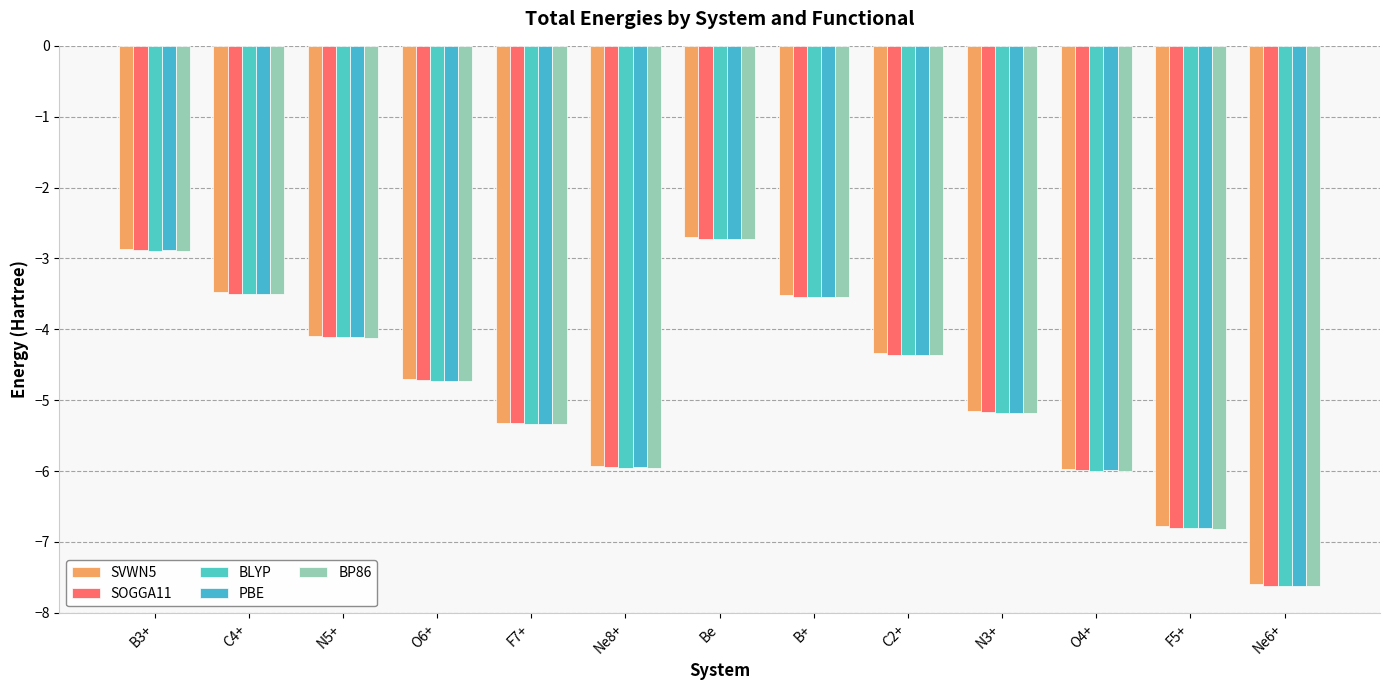

The PBE series shows -1.2 at B3+. True or false?

False